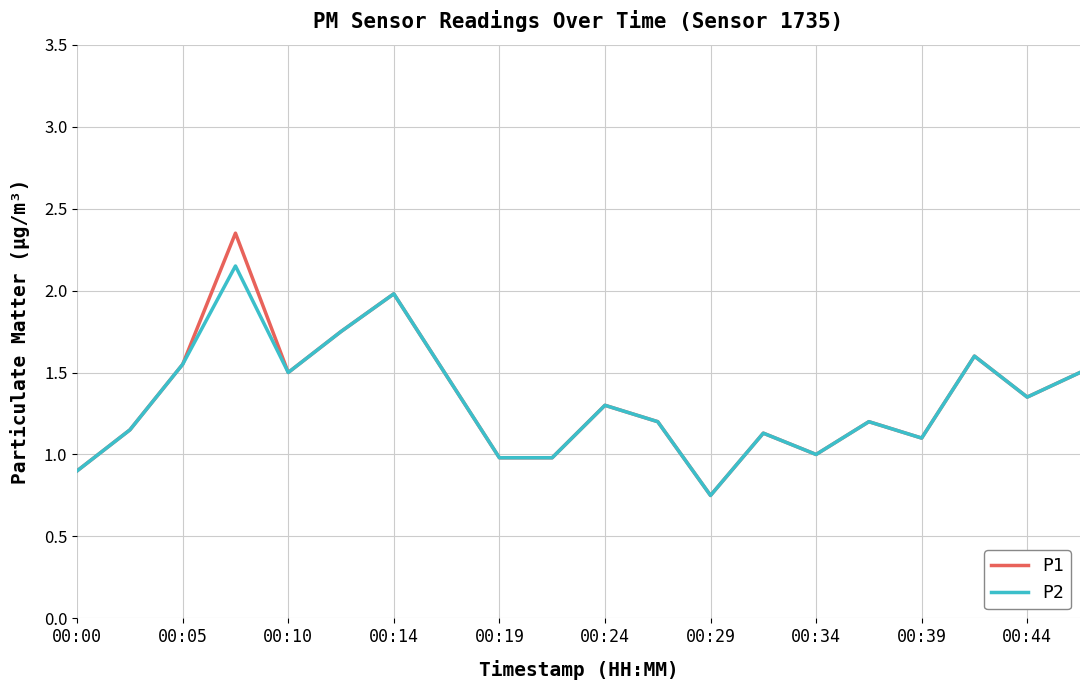

List the series in order of their peak value, lowest first.

P2, P1